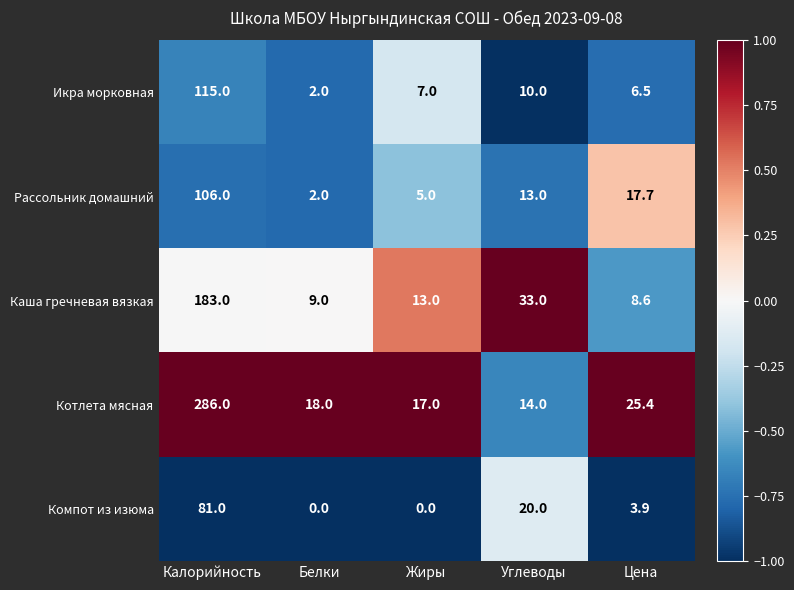

Is it true that Компот из изюма equals 4.7 at Углеводы?

False